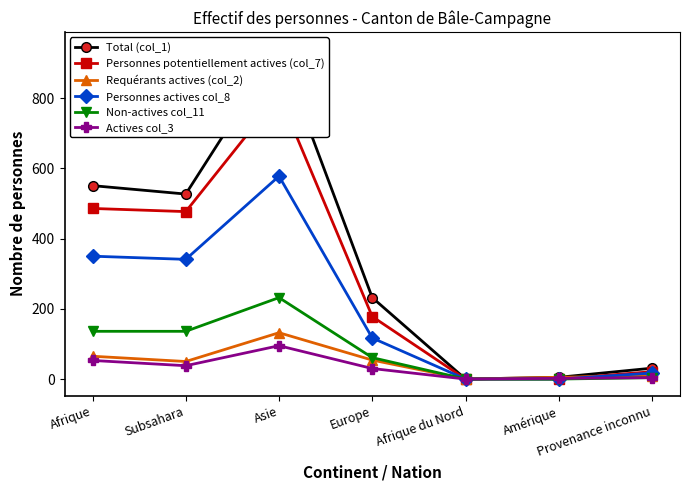

Is this an area chart (filled region under the line)?

No